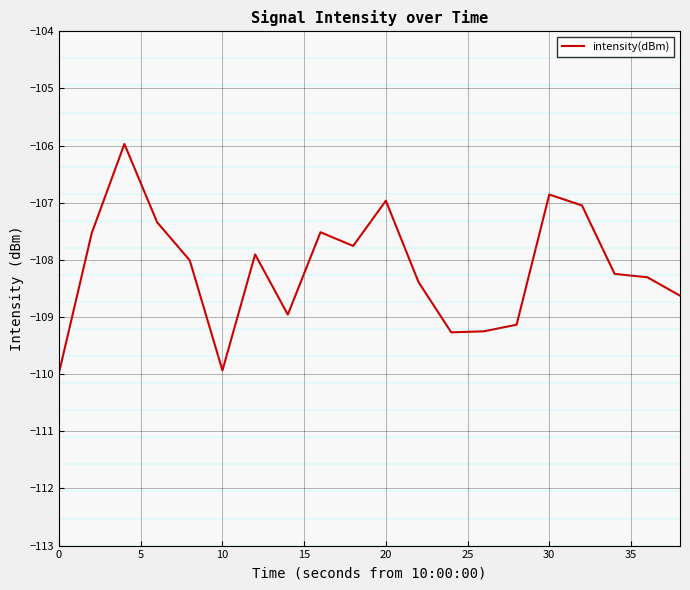

How many values are below -108?

11